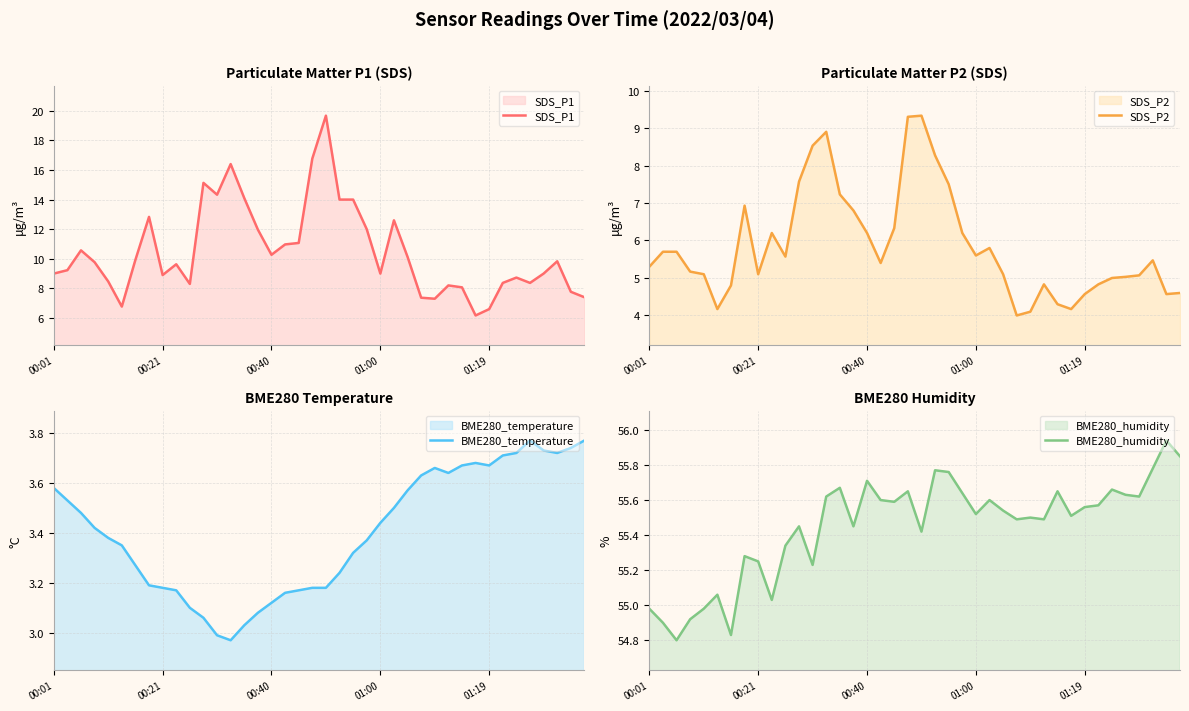

How many interior local peaks does the SDS_P2 series have?

7